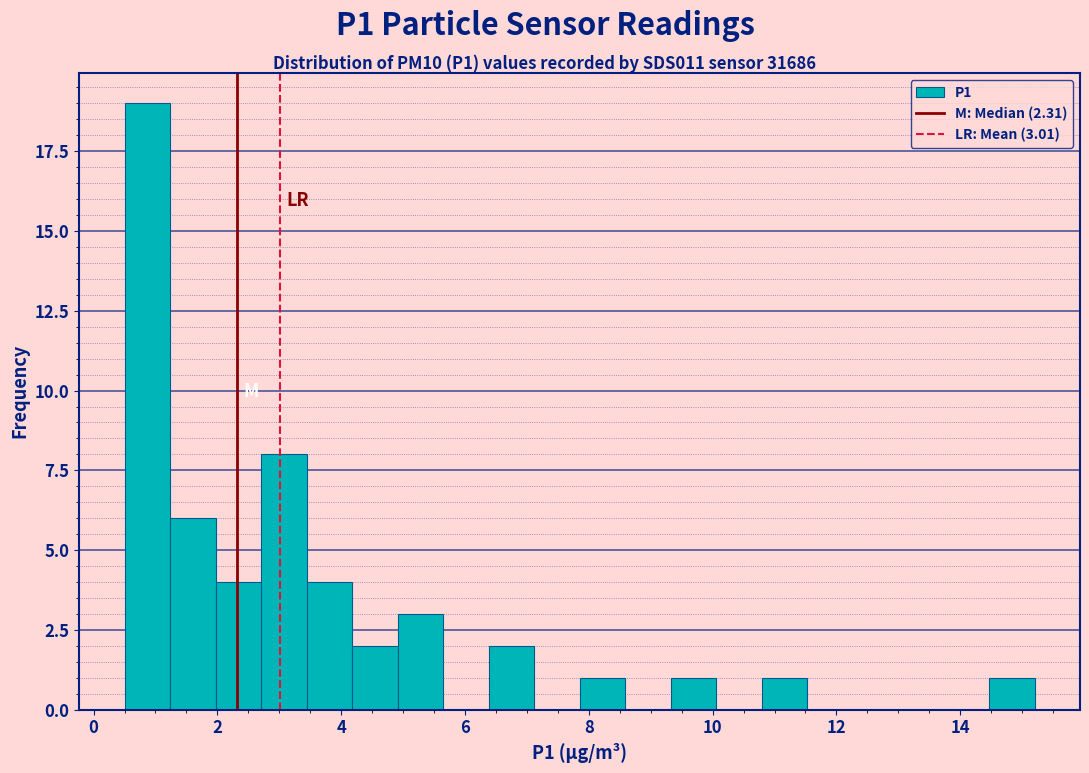

Around what value on the x-axis is the tallest bar? Give the approximate position of its centre, as read against the axis.

0.8